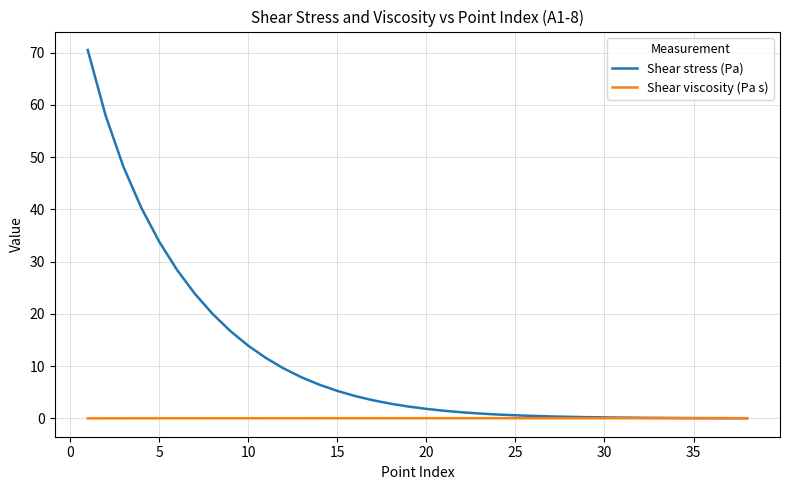

What are all the series names shown in the legend?

Shear stress (Pa), Shear viscosity (Pa s)